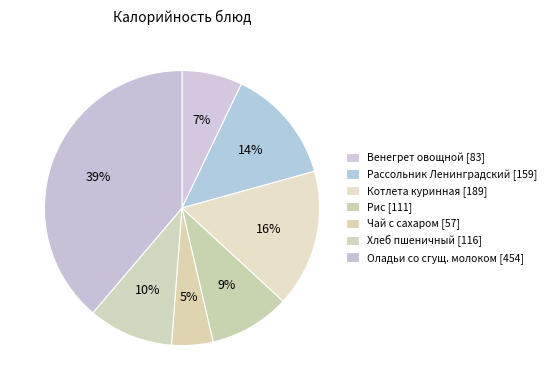

How many segments does this pie chart have?

7